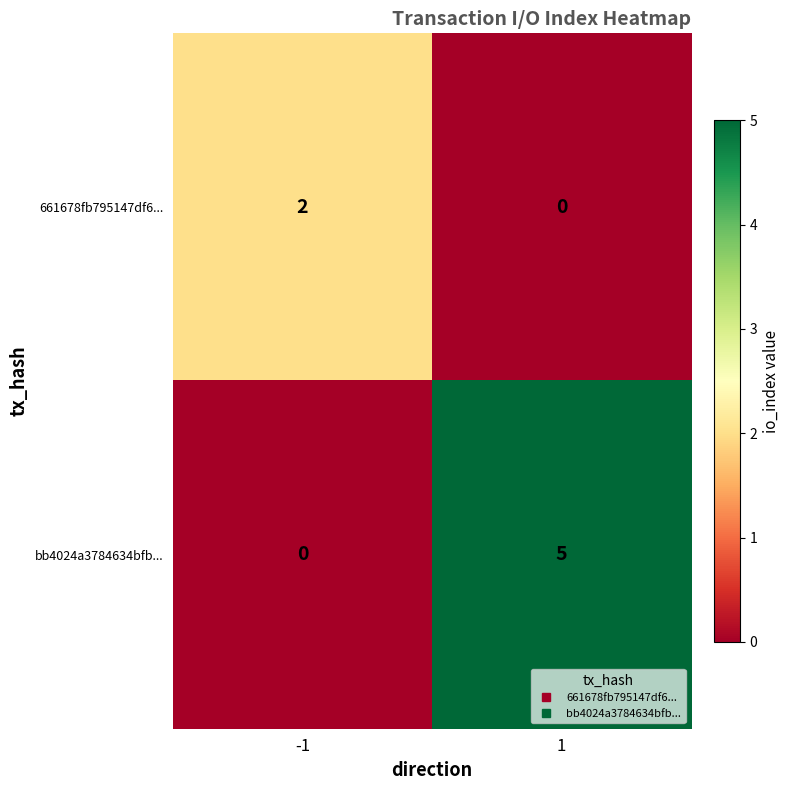

Reading left to right, transcribe all the data shown in this chart.

661678fb795147df6...: -1=2	1=0
bb4024a3784634bfb...: -1=0	1=5